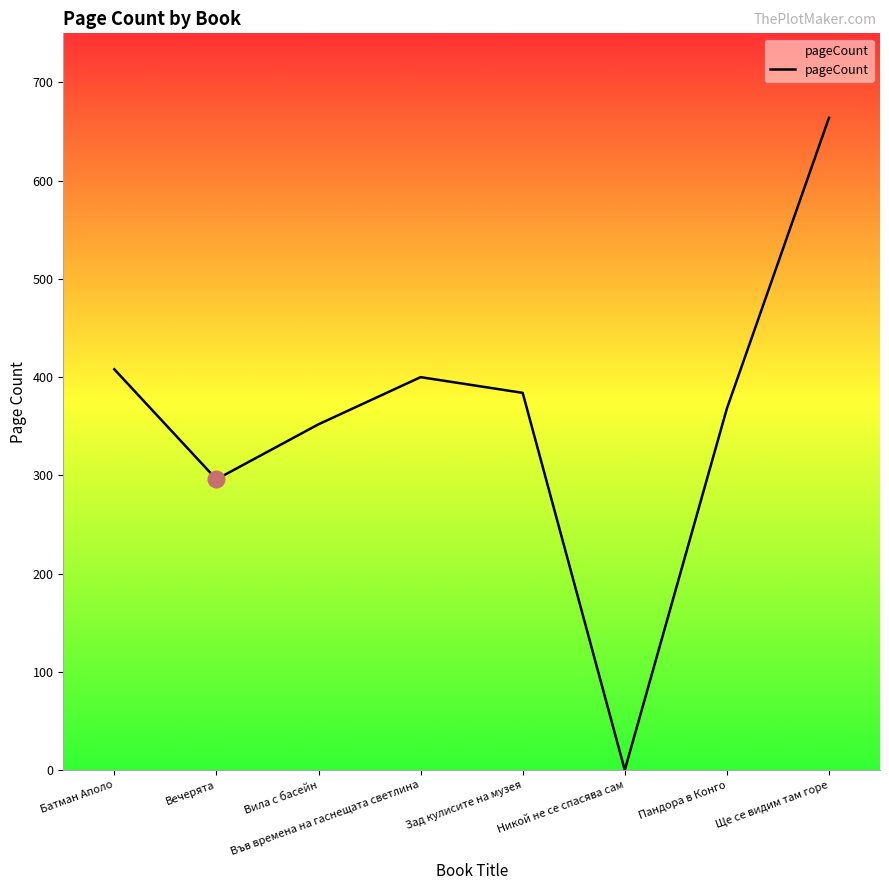

What is the sum of the values at Ще се видим там горе and Вила с басейн?

1016